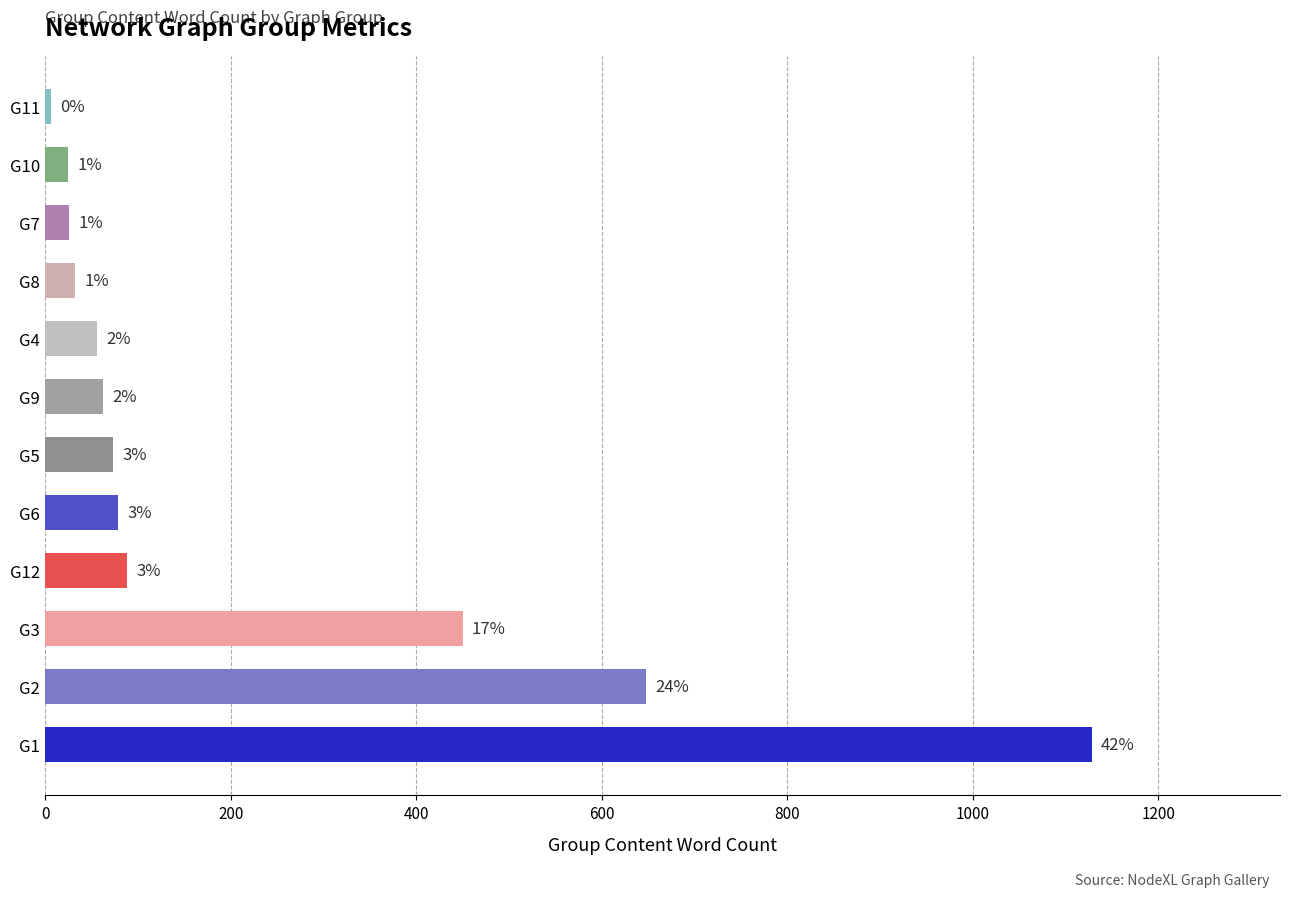

What is the average value?

223